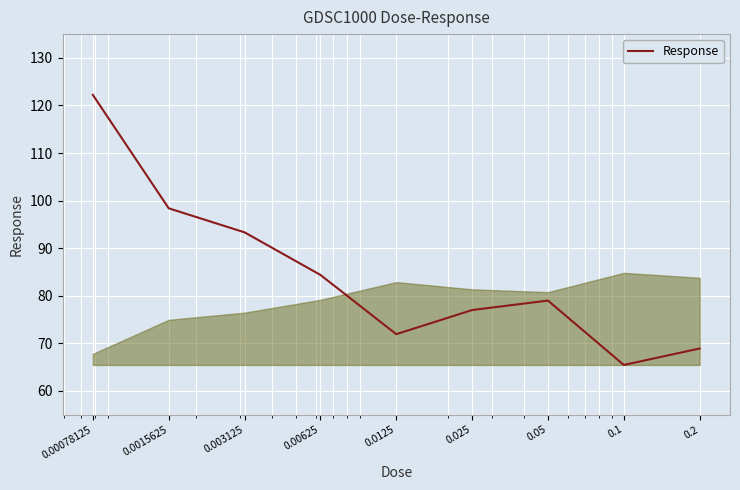

What is the smallest value displayed?

65.4